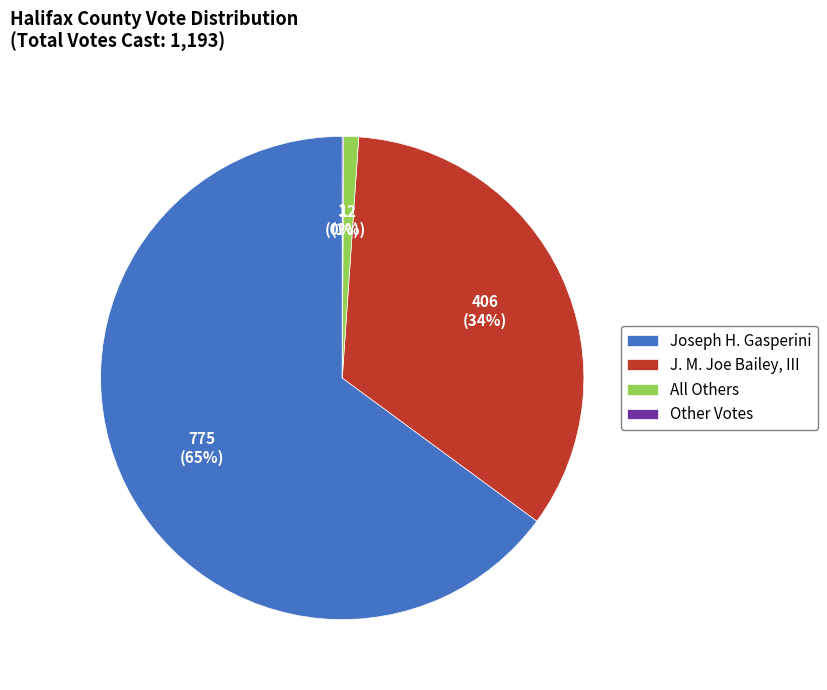

Is All Others the majority of the pie?

No